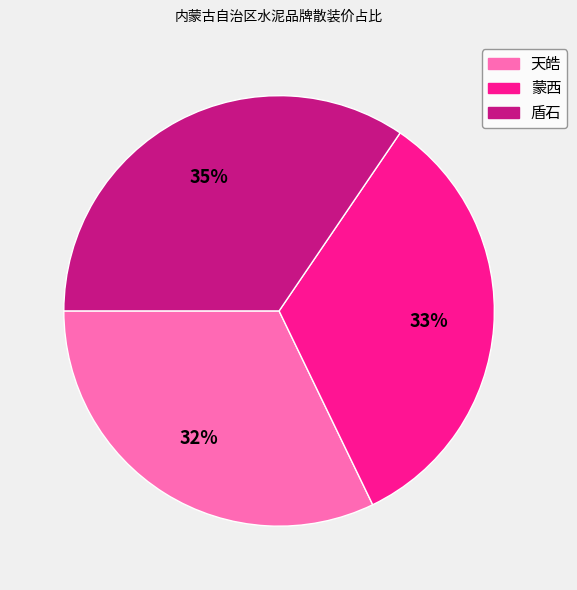

What is the smallest slice in the pie chart?

天皓